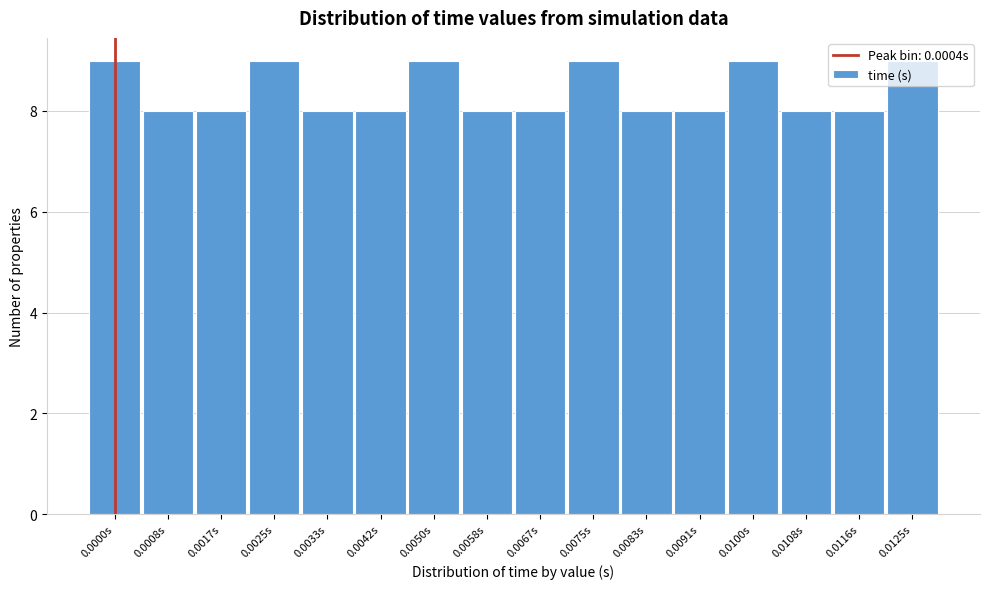

What is the minimum value shown in the chart?

8